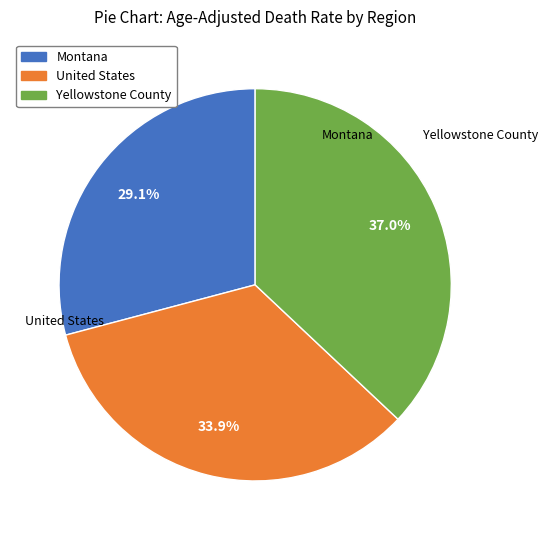

Count the number of slices in the pie.

3